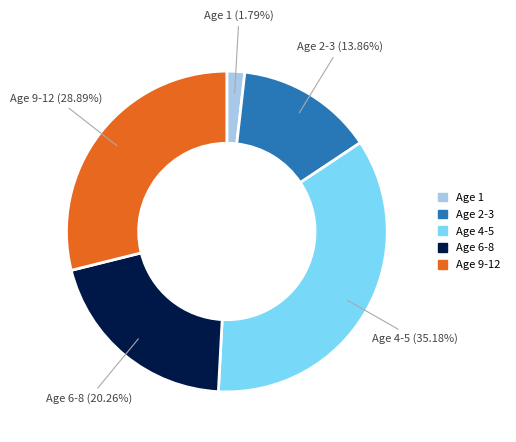

Is there any slice that represents more than half of the pie?

No